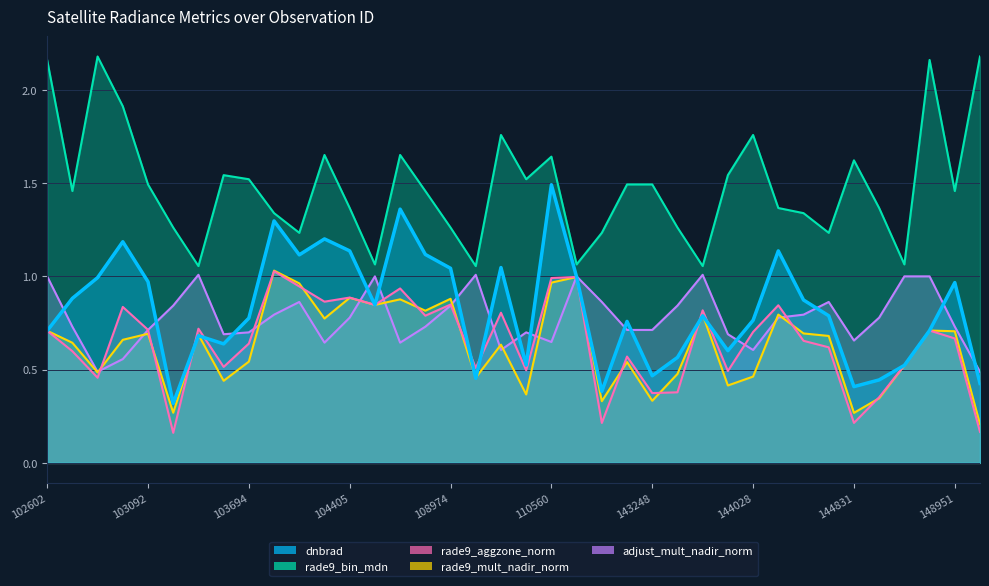

At how many categories does at least one series exceed 2?

4